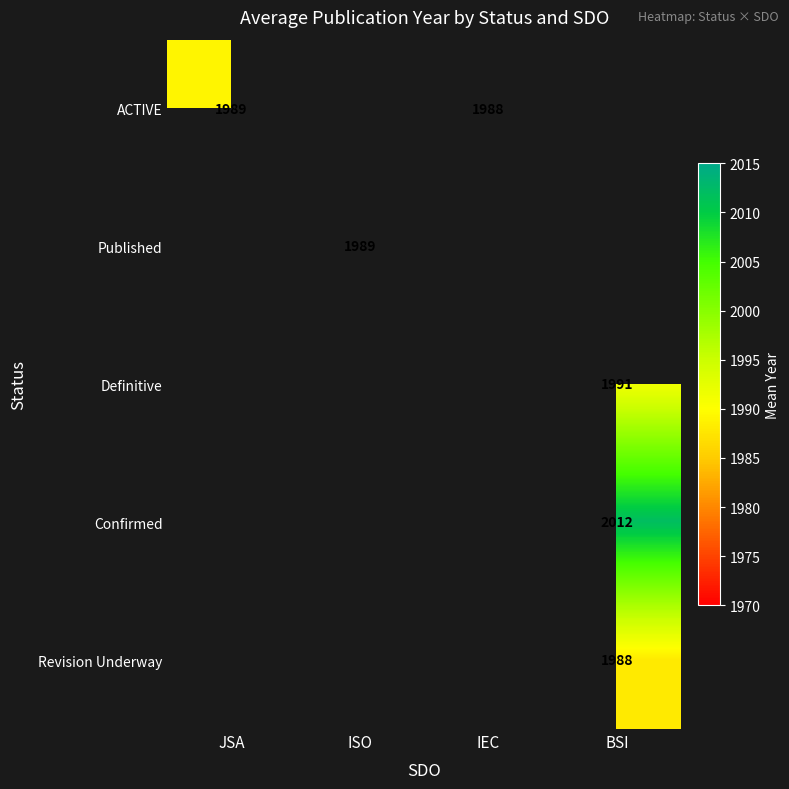

True or false: Revision Underway has a value of 2703 at BSI.

False